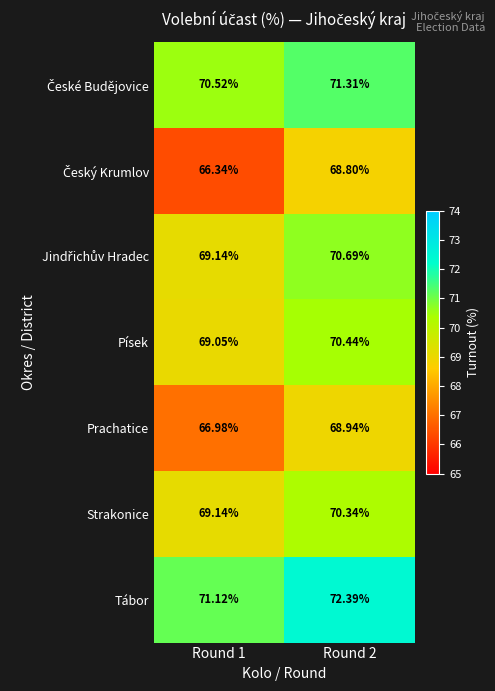

Which series has the largest total across all categories?

Tábor